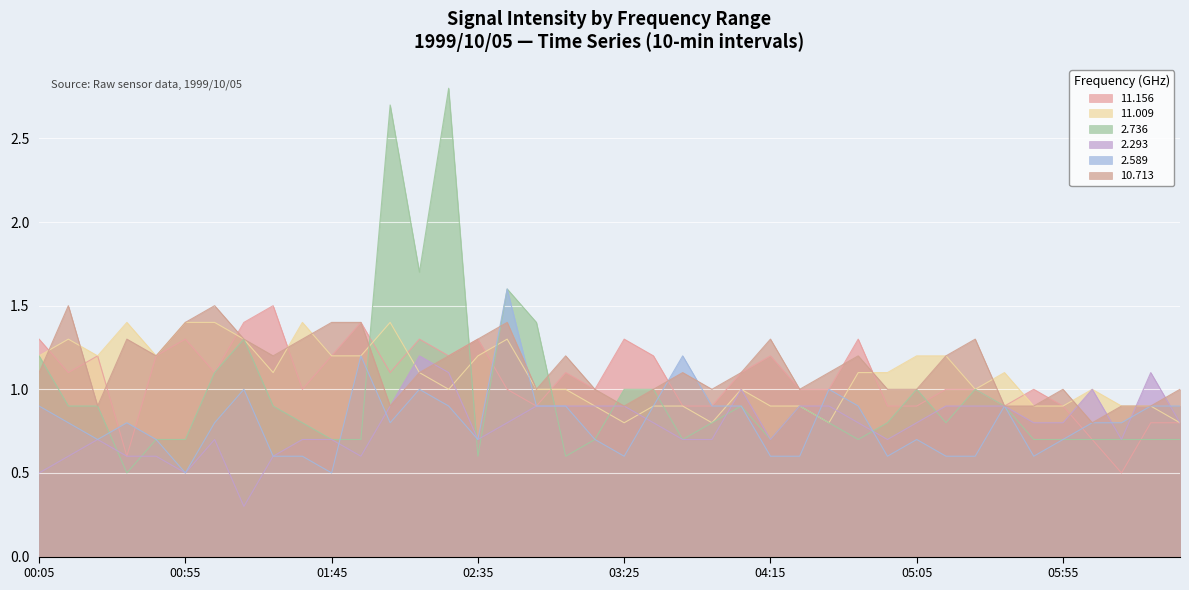

True or false: 2.293 has a value of 0.9 at 03:25.

True